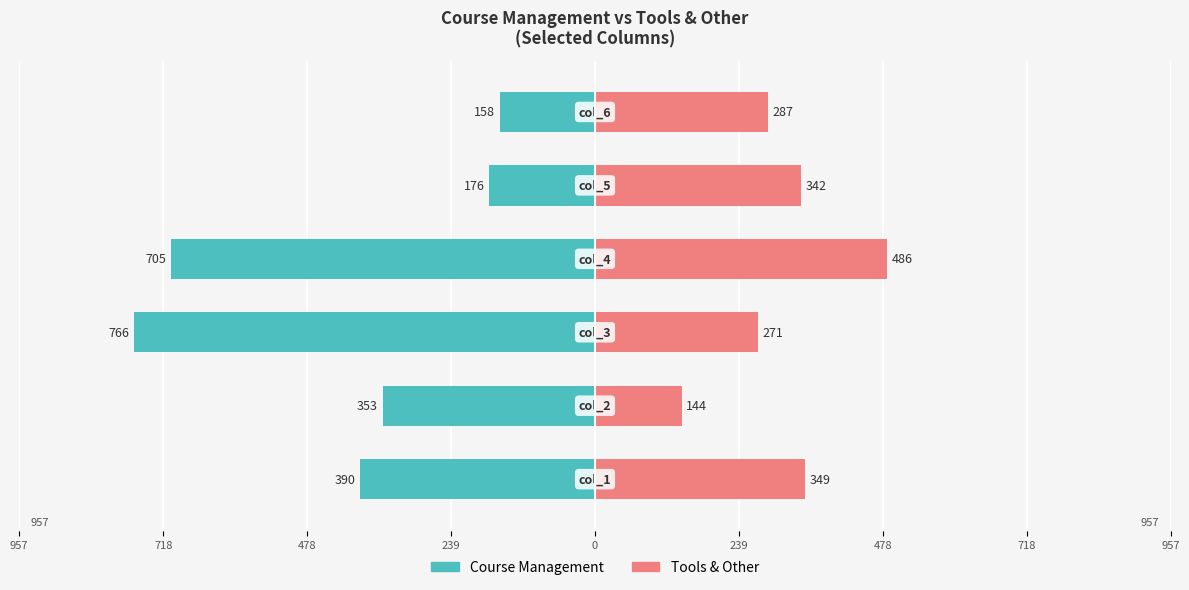

Between 957 and 239, which series saw the biggest shift?

Course Management